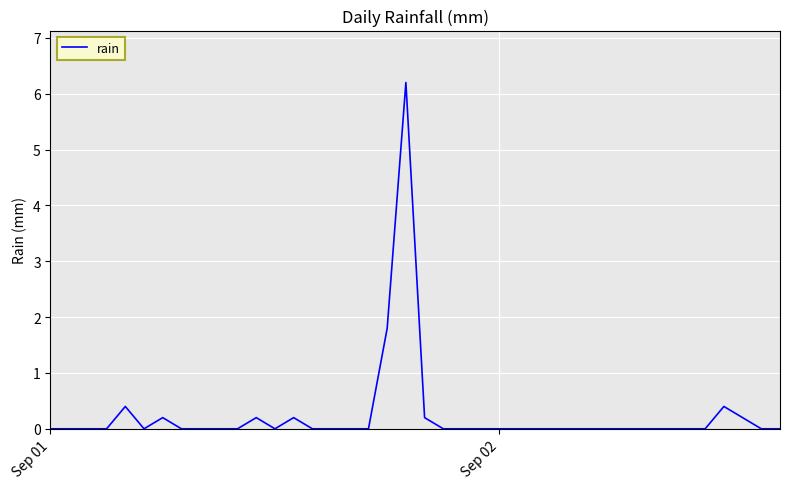

What is the maximum value shown in the chart?

6.2